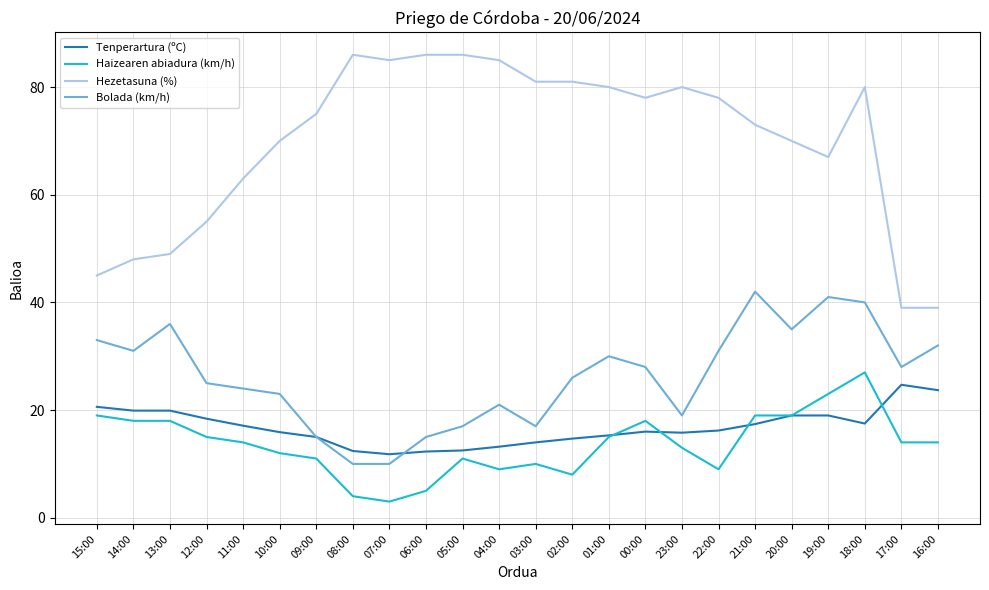

Which series ends up on top after the final intersection of Bolada (km/h) and Tenperartura (ºC)?

Bolada (km/h)